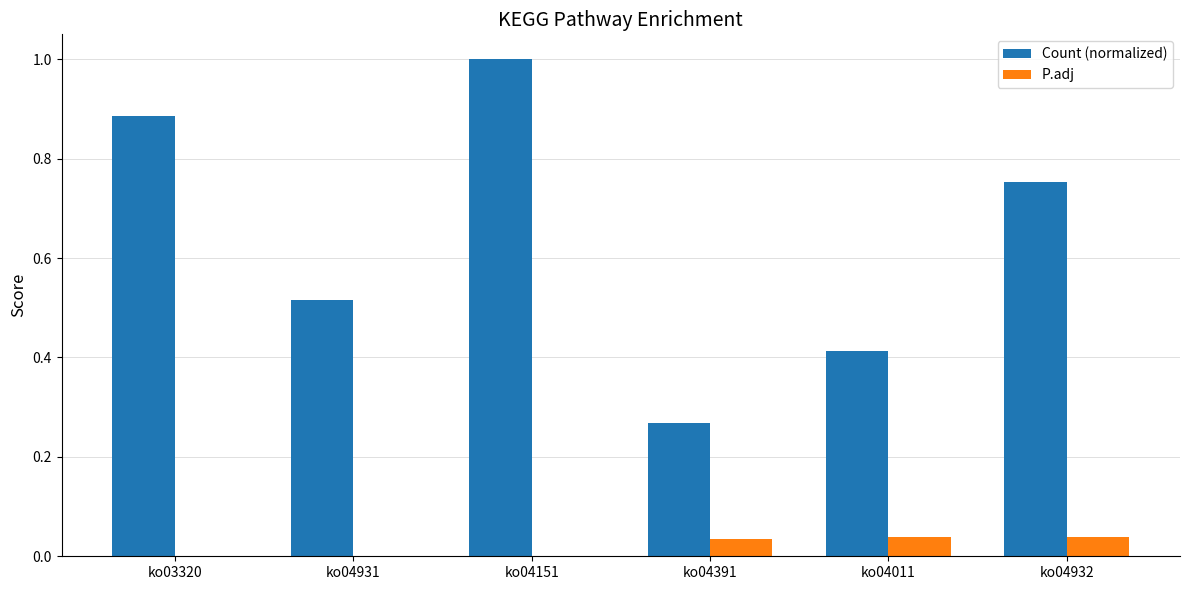

The value of Count (normalized) at ko04931 is 0.9. True or false?

False